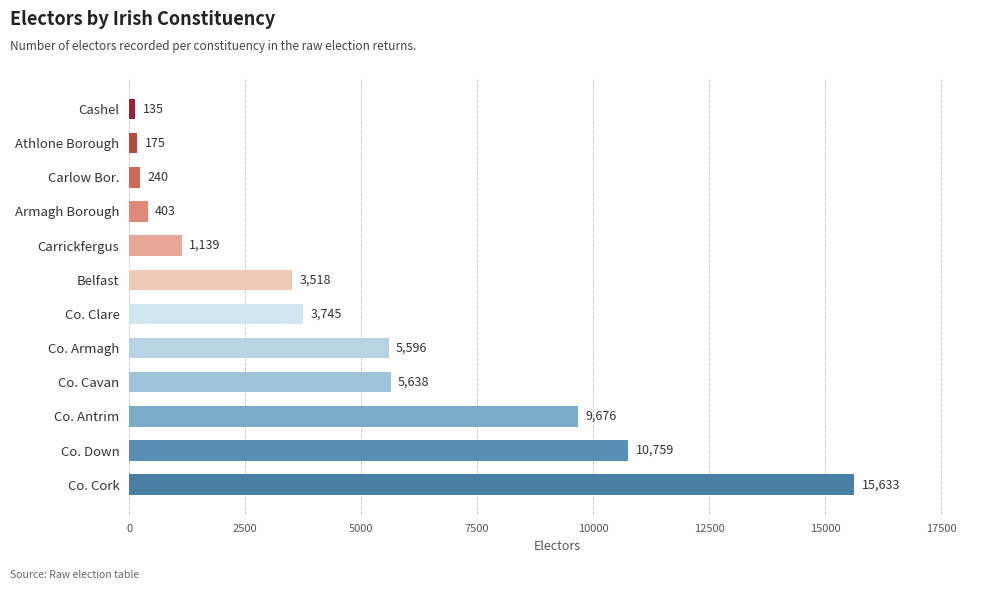

List the labels in order of value, smallest first.

Cashel, Athlone Borough, Carlow Bor., Armagh Borough, Carrickfergus, Belfast, Co. Clare, Co. Armagh, Co. Cavan, Co. Antrim, Co. Down, Co. Cork